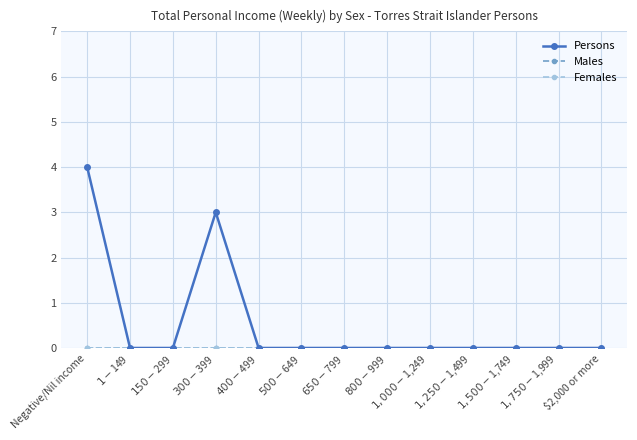

Is this an area chart (filled region under the line)?

No